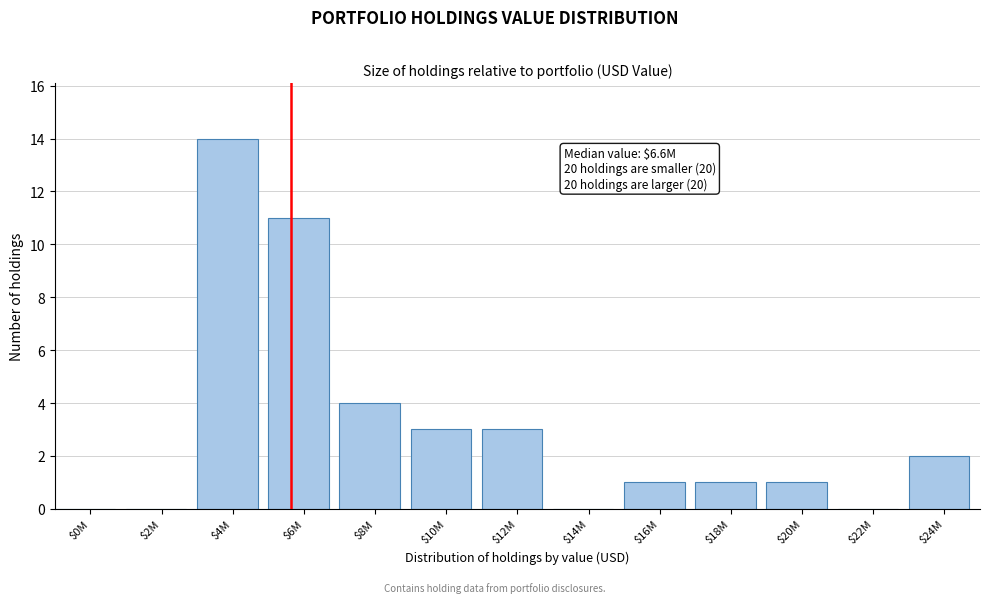

What is the greatest value displayed?

14